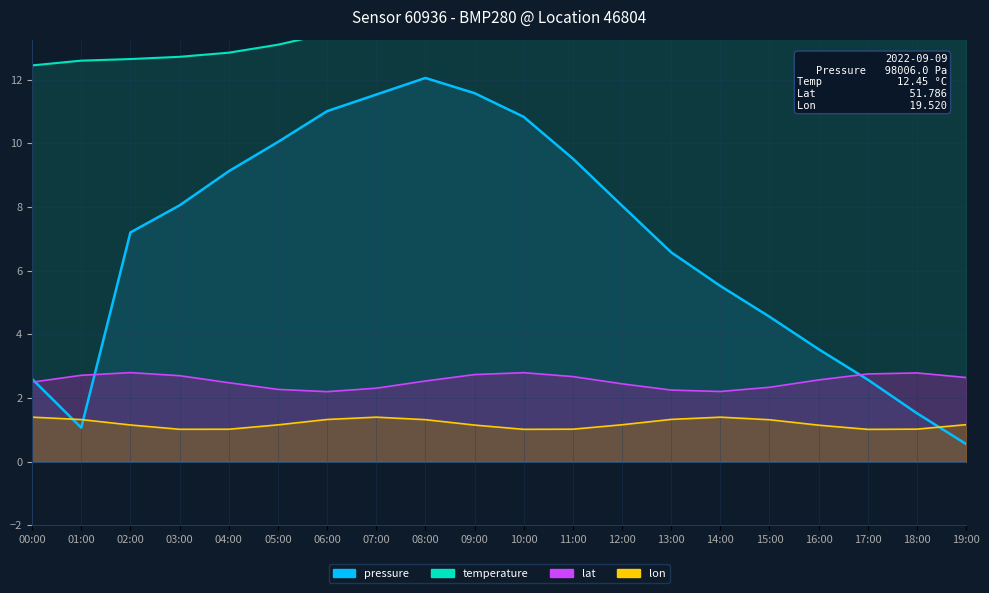

At how many categories does at least one series exceed 0?

20